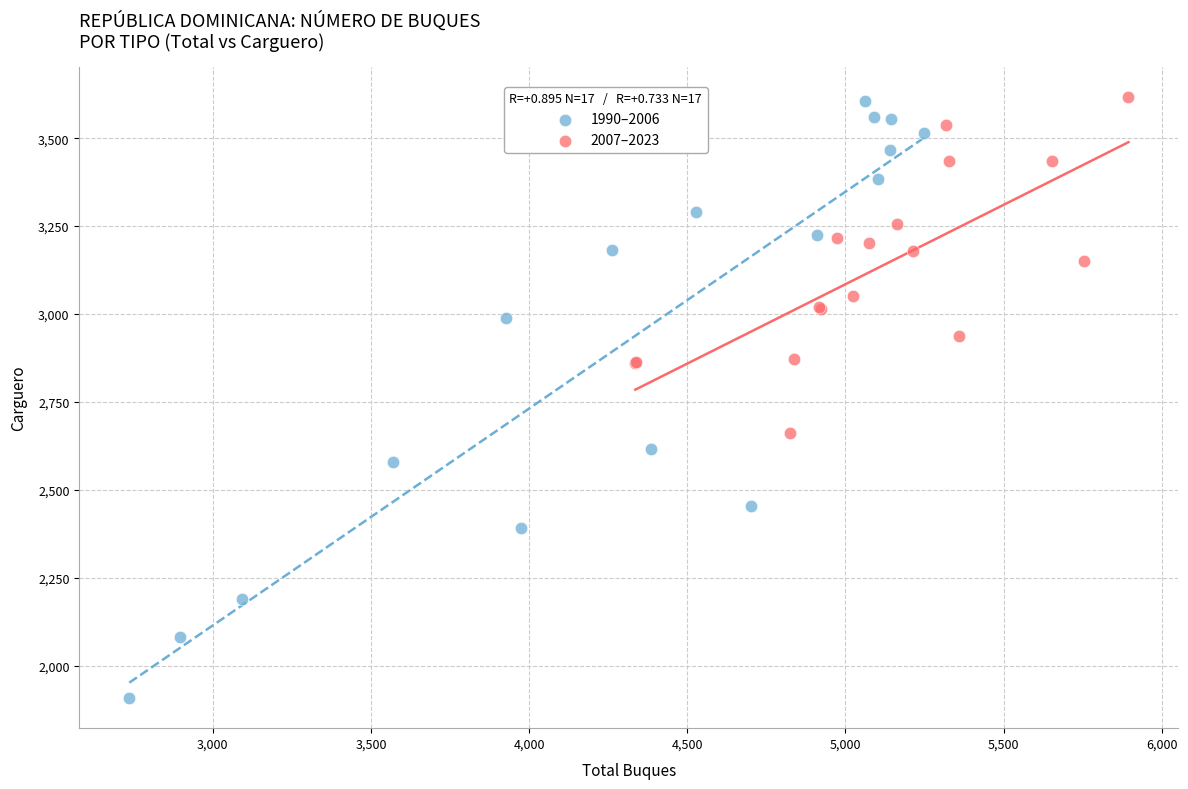

Which series reaches the minimum Y coordinate?

1990–2006